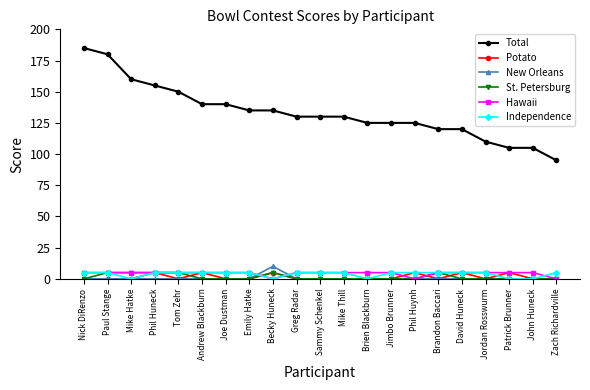

Does the chart have visible grid lines?

No